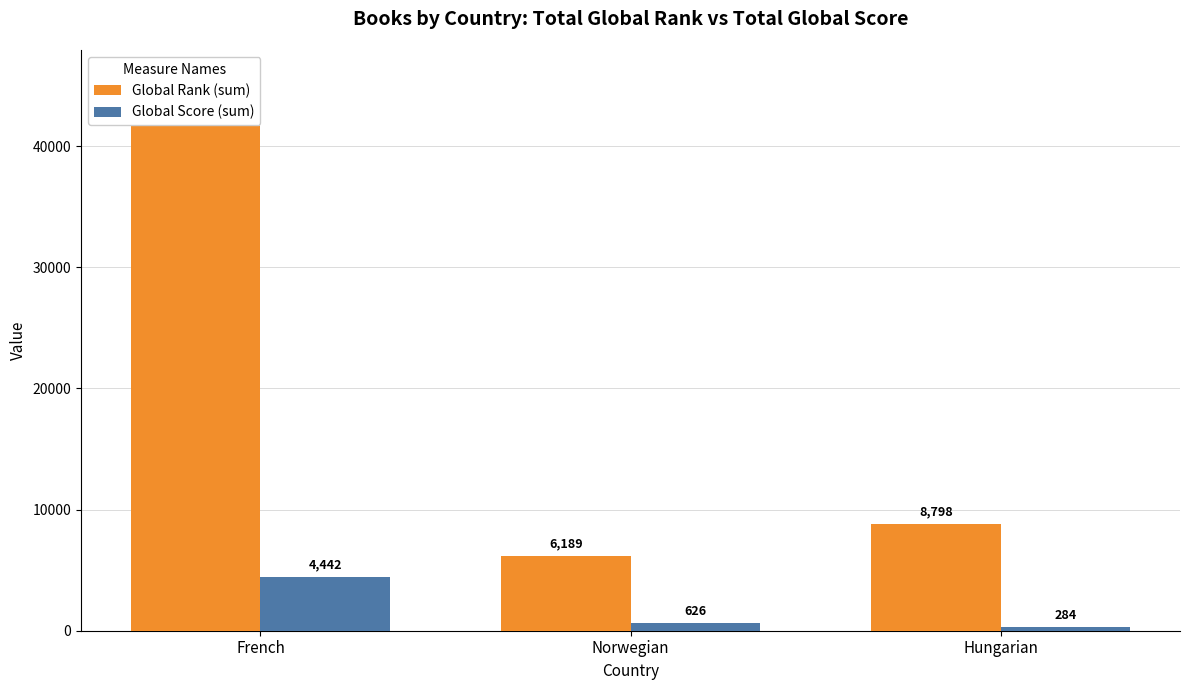

What is the approximate value of Global Score (sum) at French?

4442